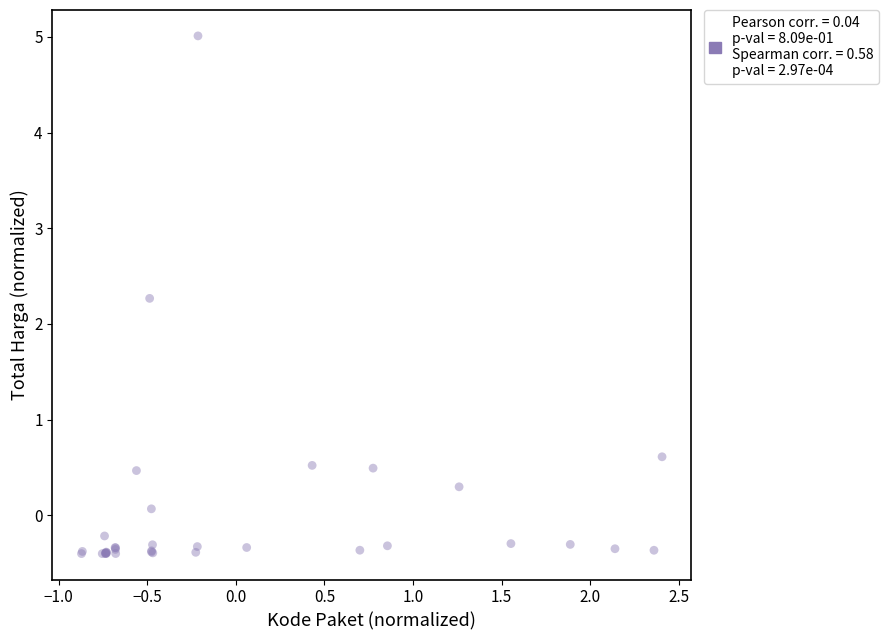

What Y value in the scatter plot is closest to 2?

2.3